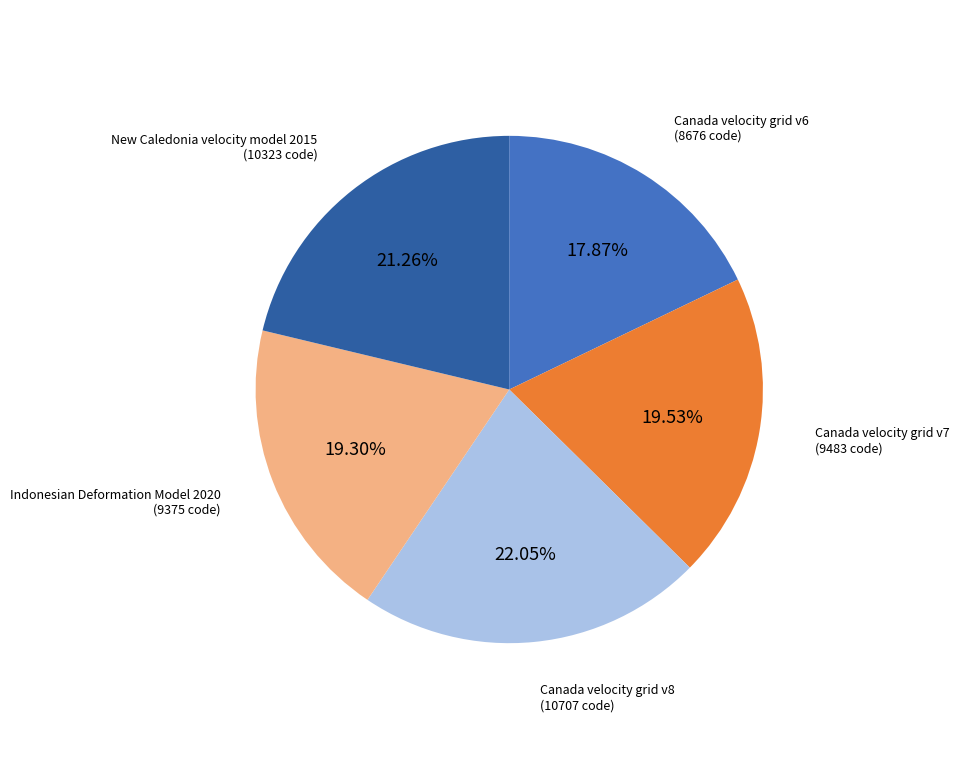

How many slices are in this pie chart?

5